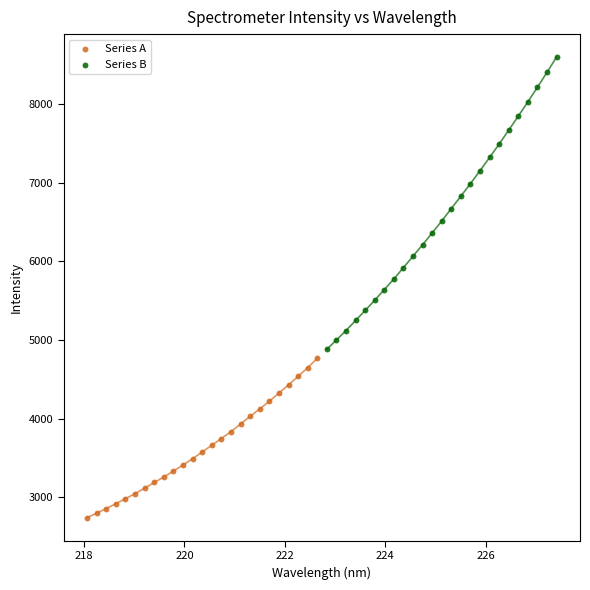

Which series contains the highest Y value?

Series B